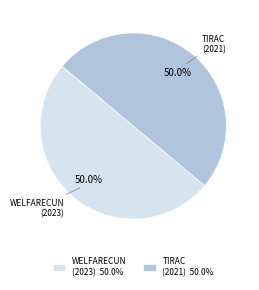

What percentage do WELFARECUN (2023) and TIRAC (2021) together represent?

100.0%